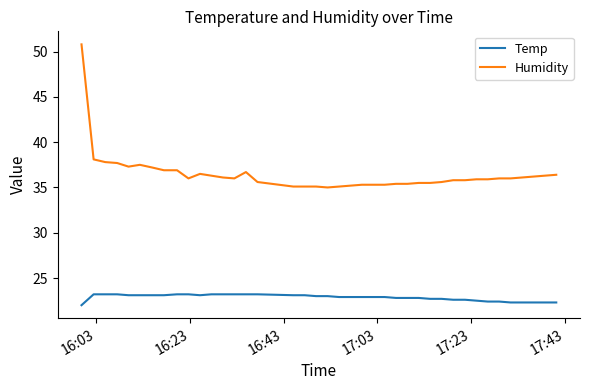

Which series has the widest spread of values?

Humidity